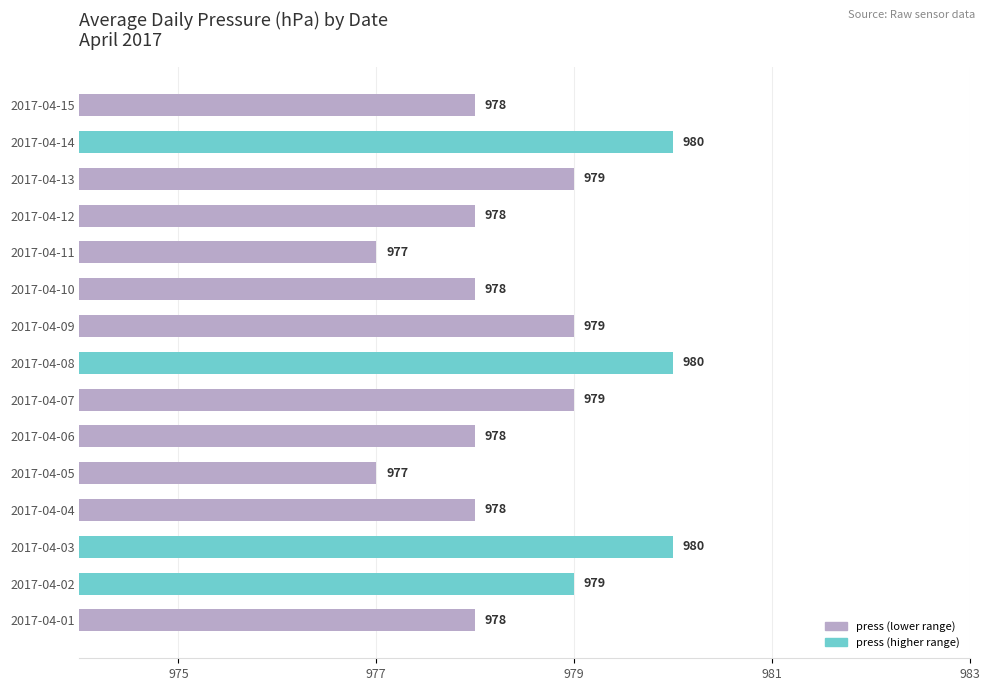

How many values are between 978 and 979?

10